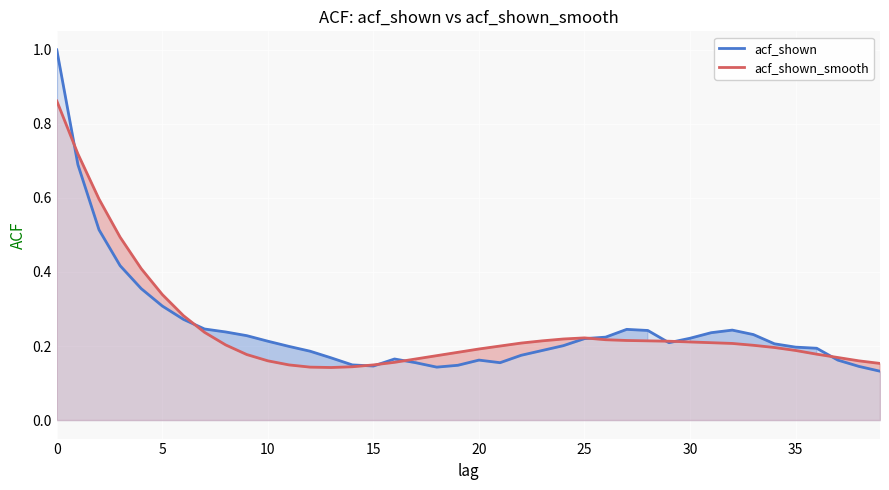

What is the smallest value displayed?

0.1